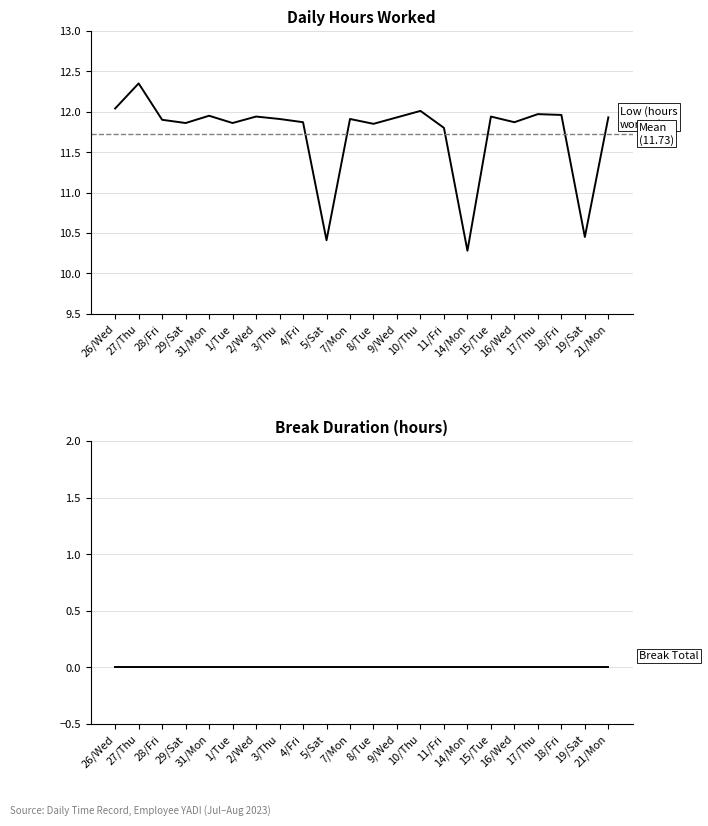

What position from the left is 5/Sat?

10